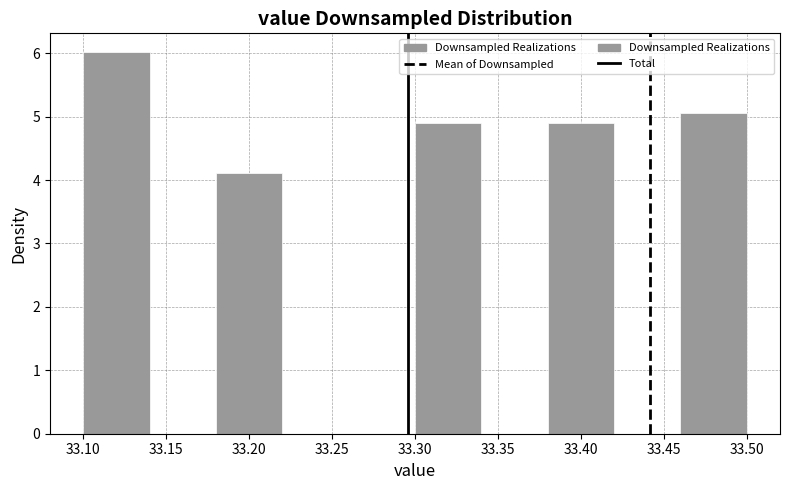

Reading left to right, list every bar in this chart as the range it spans on the x-axis followed by its height. The values are not printed on the chart, so give them approximately, as read against the axis.

33.10 to 33.14: 6.0
33.14 to 33.18: 0
33.18 to 33.22: 4.1
33.22 to 33.26: 0
33.26 to 33.30: 0
33.30 to 33.34: 4.9
33.34 to 33.38: 0
33.38 to 33.42: 4.9
33.42 to 33.46: 0
33.46 to 33.50: 5.1